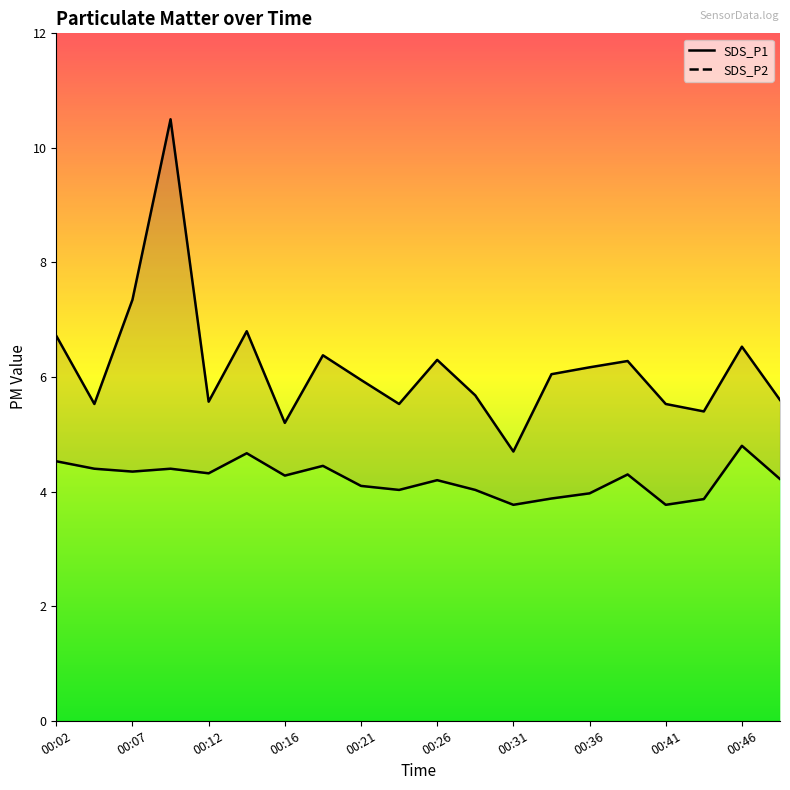

Which category has the lowest value across all series?

00:31